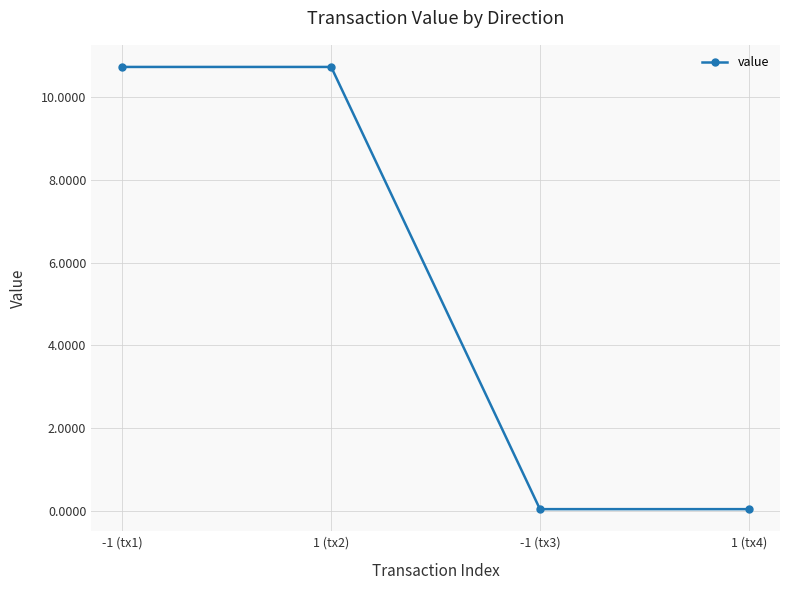

True or false: the data shows 10.7 at -1 (tx1).

True